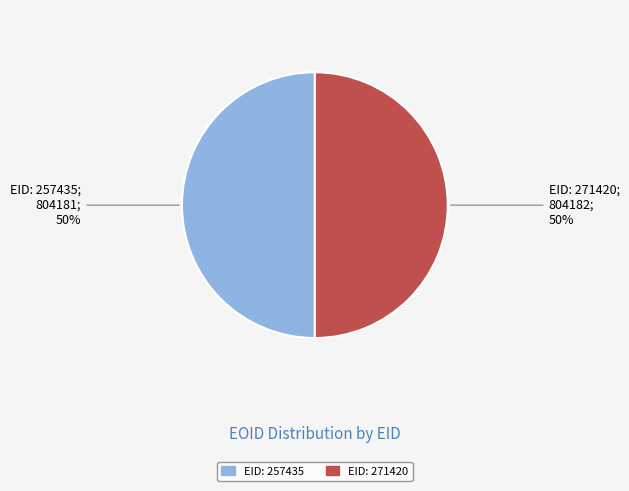

To the nearest percent, what is the average slice percentage?

50%